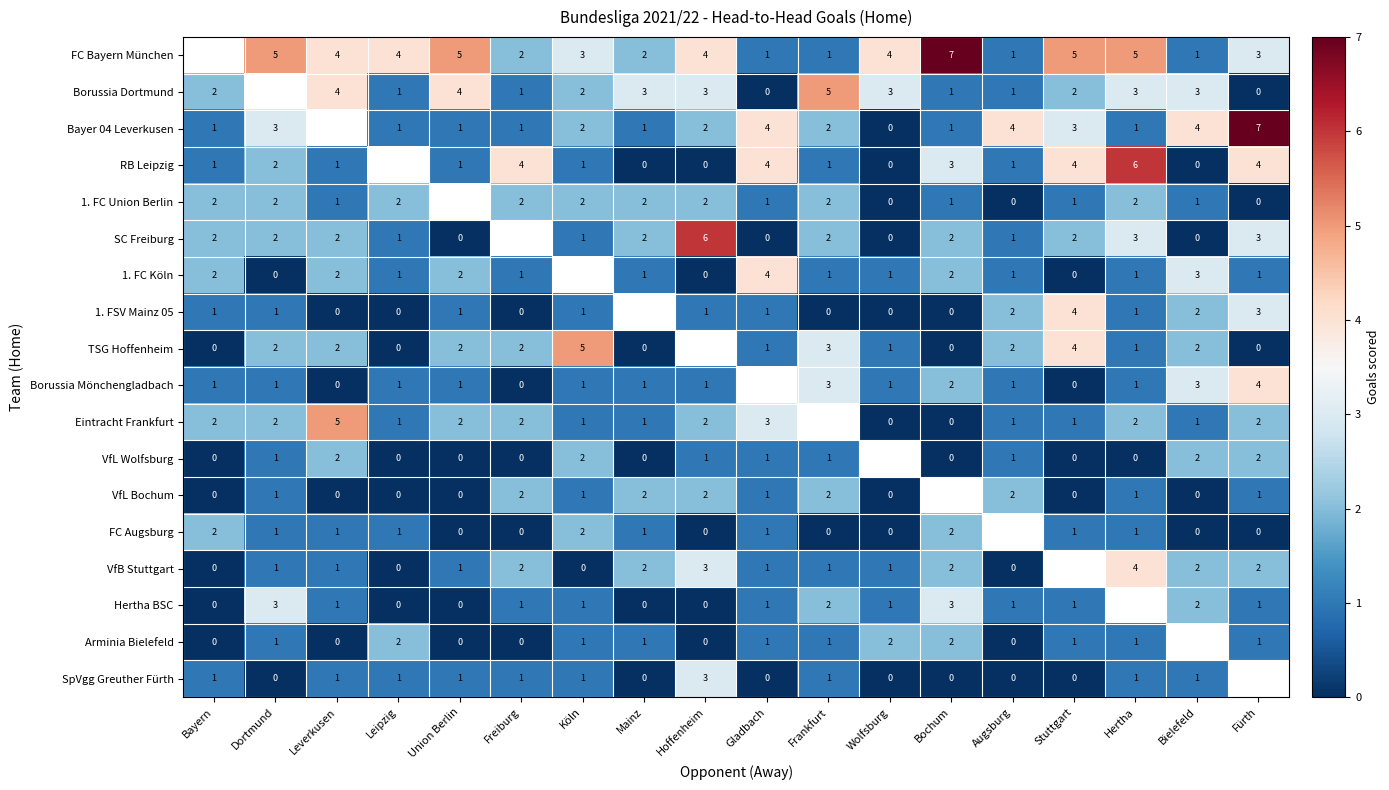

Is the value of 1. FC Köln at Bochum greater than the value of SpVgg Greuther Fürth at Freiburg?

Yes